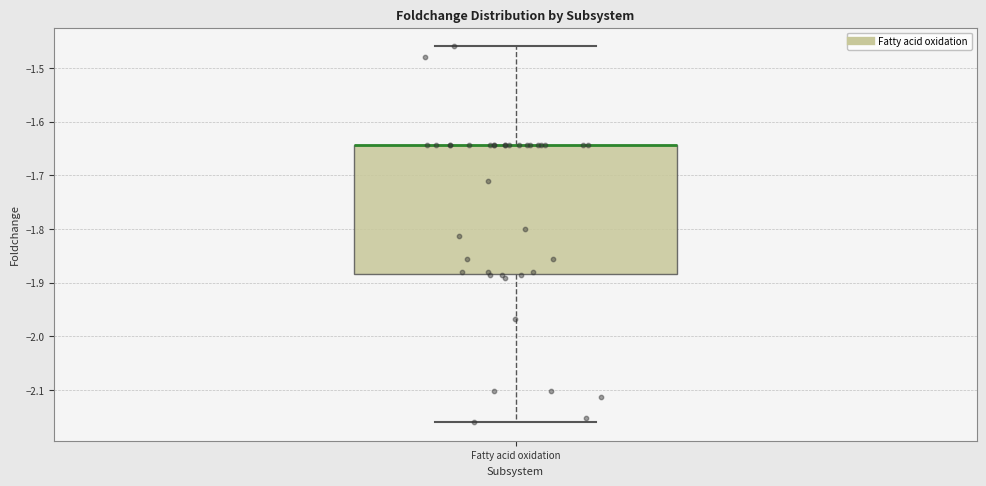

Read this box plot against the y-axis: the position of the median line, the range covered by the box, and the ends of both whiskers. The values are not printed on the chart, so give them approximately, as read against the axis.

median -1.64 (drawn on the box's upper edge), box -1.88 to -1.64, whiskers -2.16 to -1.46